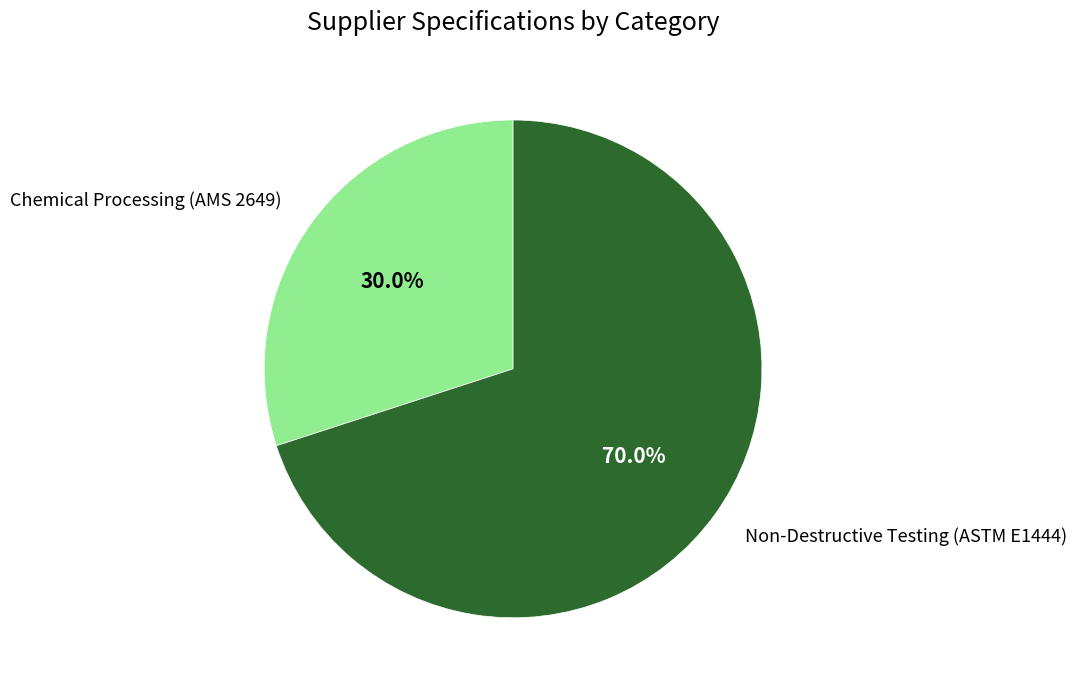

Between Chemical Processing (AMS 2649) and Non-Destructive Testing (ASTM E1444), which is larger?

Non-Destructive Testing (ASTM E1444)